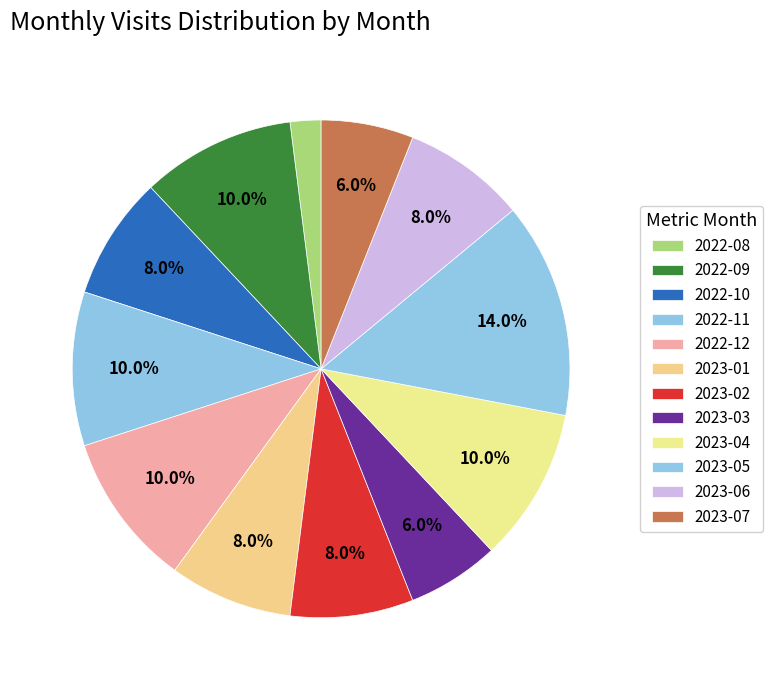

How many slices are in this pie chart?

12